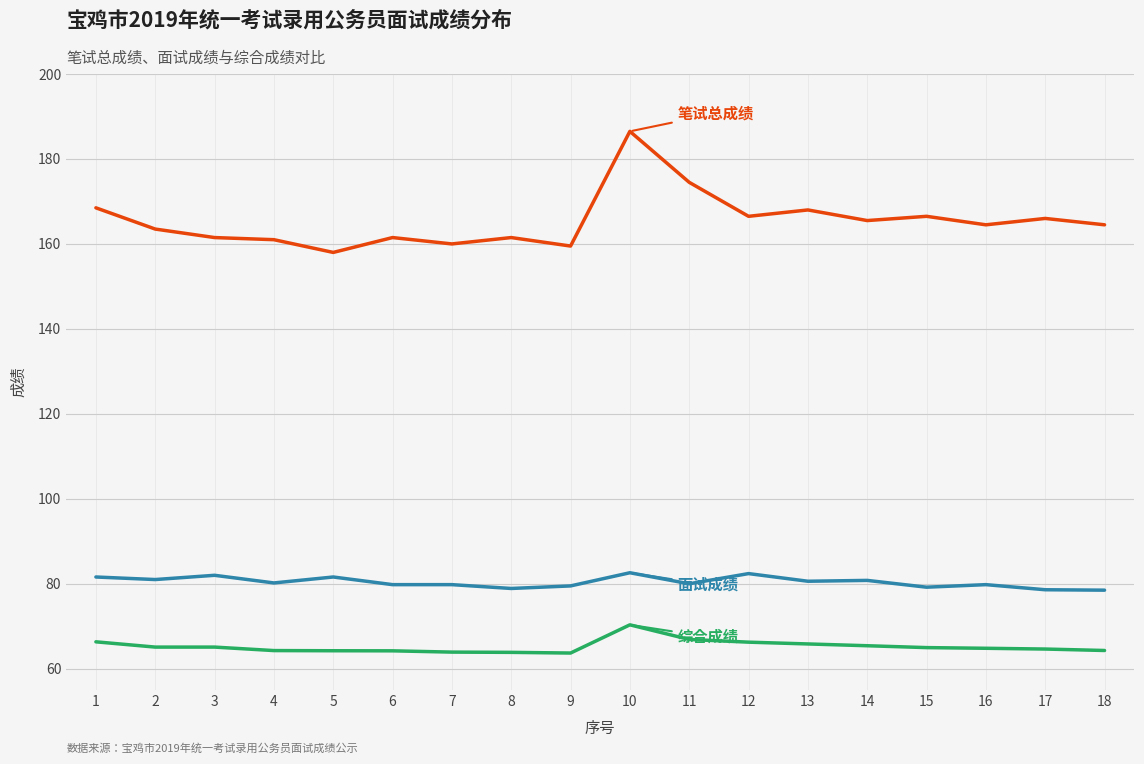

At which category is the sum across all series the highest?

10